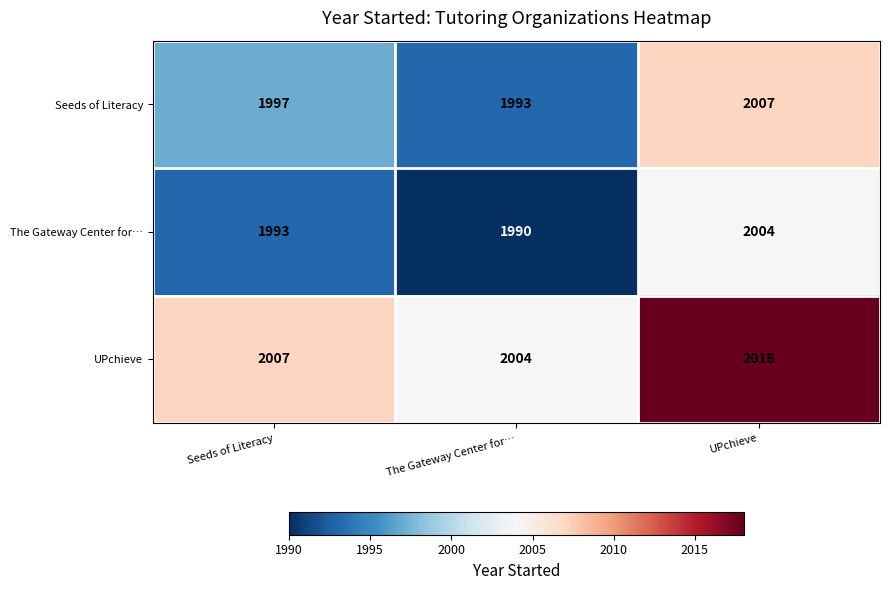

What is the average value of the The Gateway Center for… series?

1996